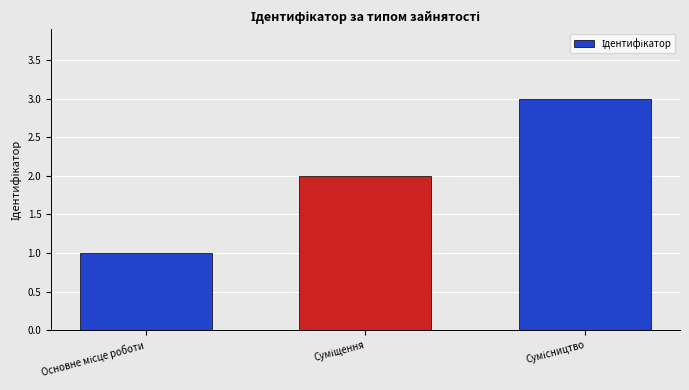

What is the sum of all values?

6